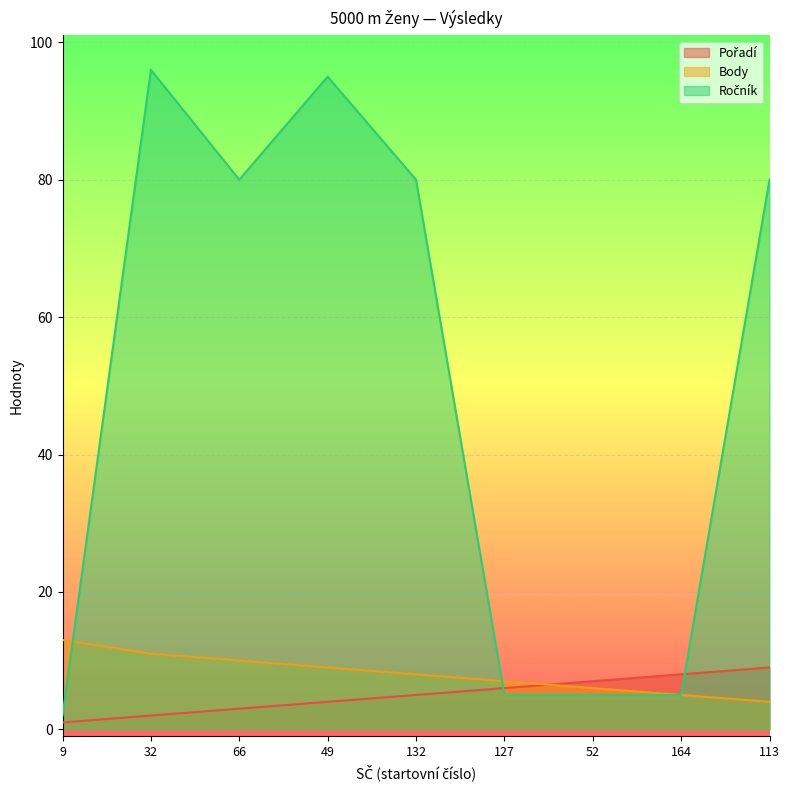

The value of Ročník at 127 is 1. True or false?

False